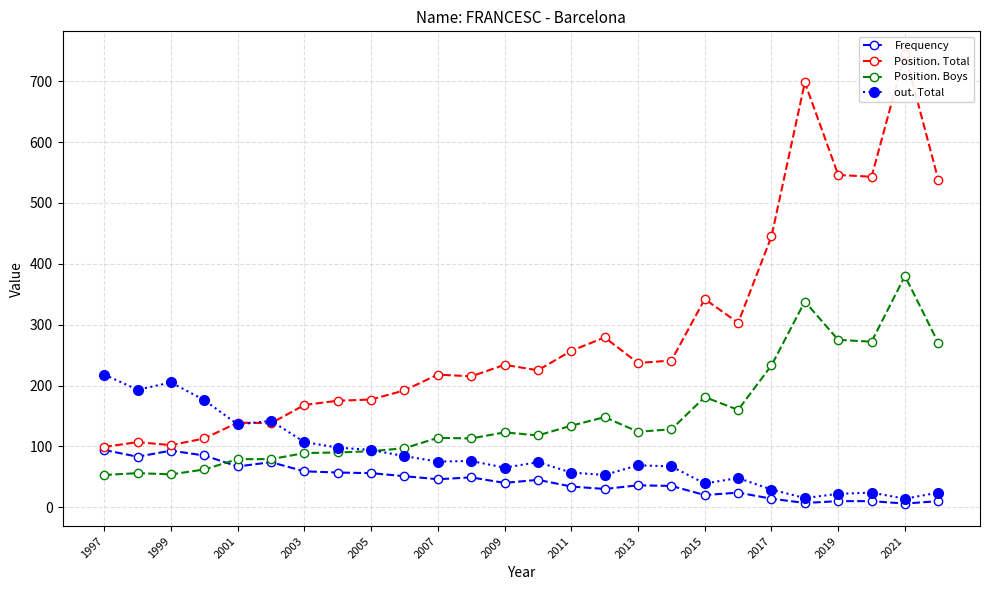

What is the difference between the second highest and minimum values in the Frequency series?

87